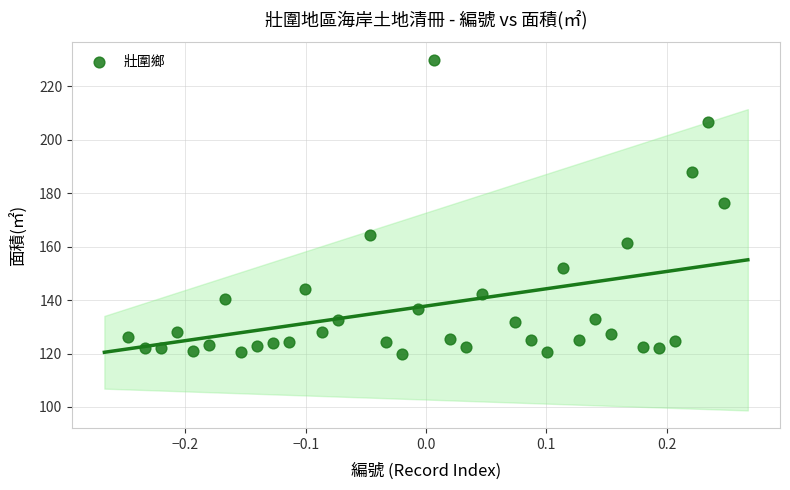

What is the range of Y values (max minus min)?

110.0